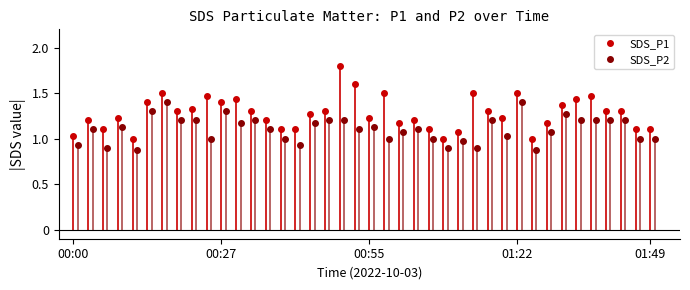

True or false: SDS_P2 and SDS_P1 cross at least once.

False